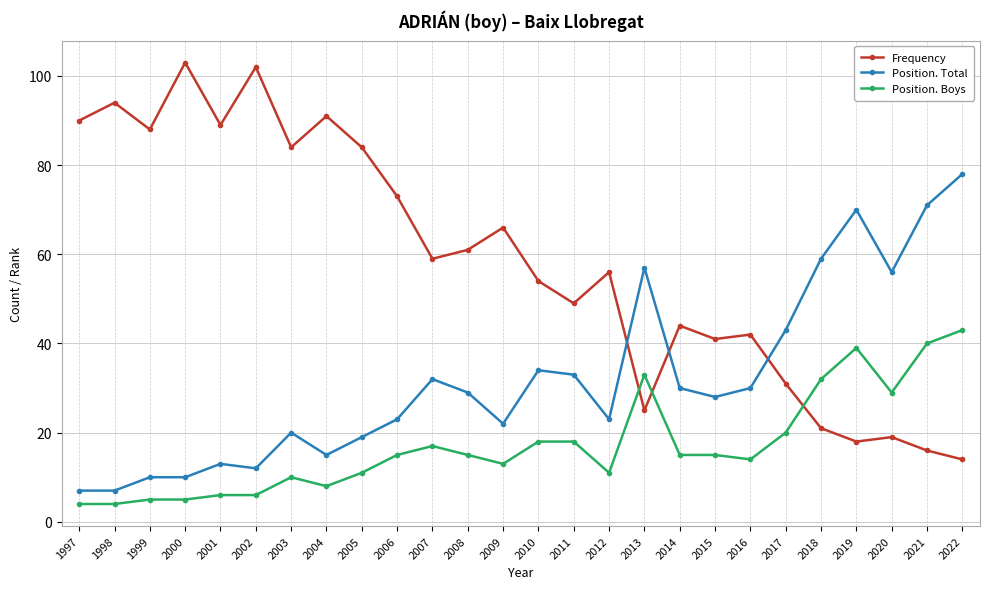

True or false: Position. Total and Position. Boys cross at least once.

False